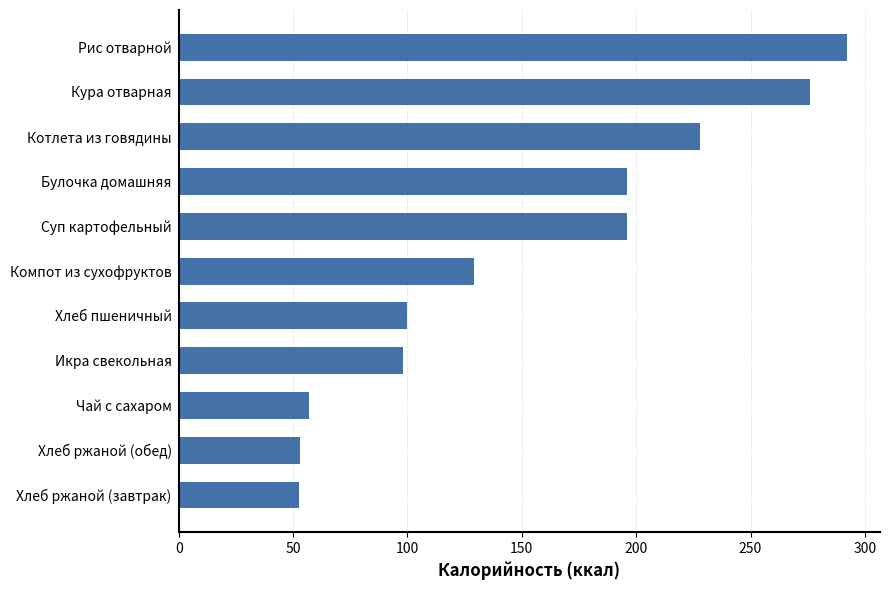

The value at Кура отварная is 276.0. True or false?

True